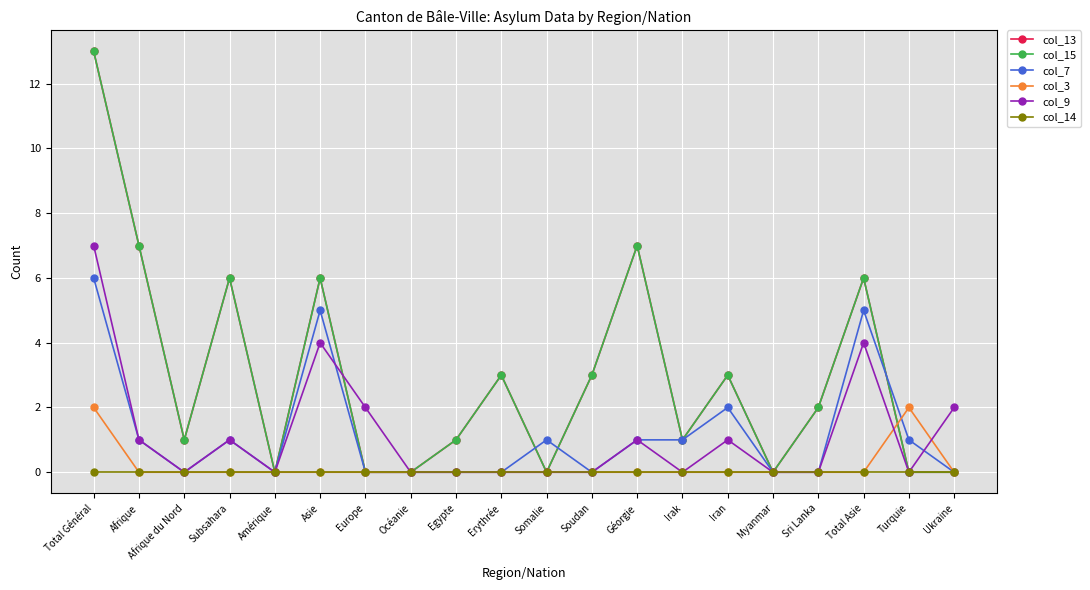

Which series has the largest total across all categories?

col_13